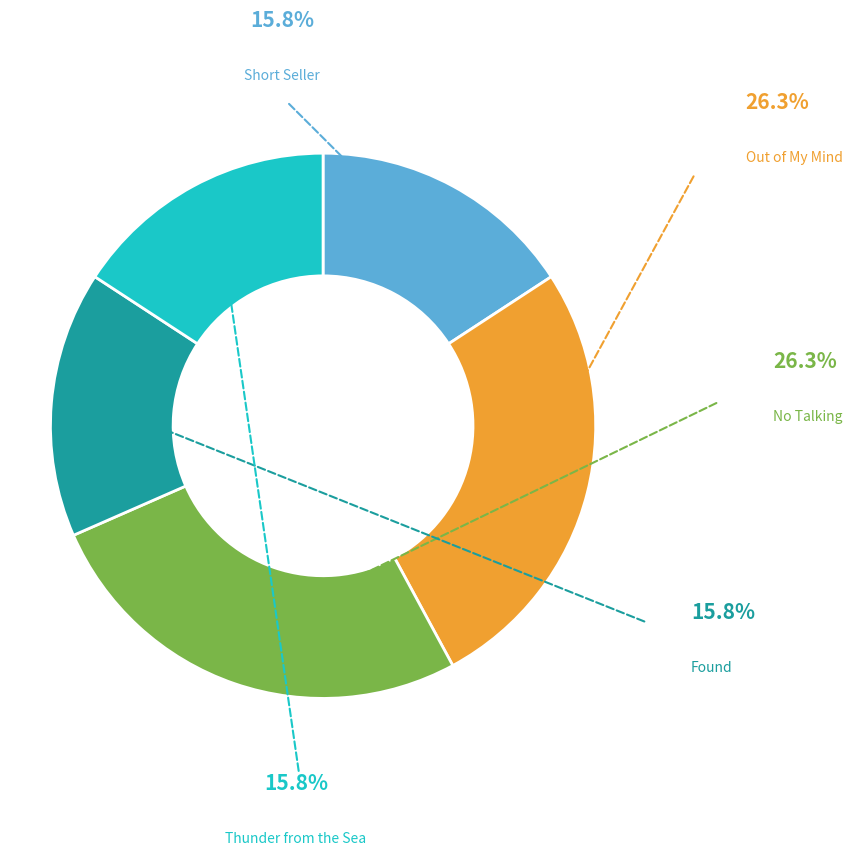

Rank the categories by value from highest to lowest.

Out of My Mind, No Talking, Short Seller, Found, Thunder from the Sea